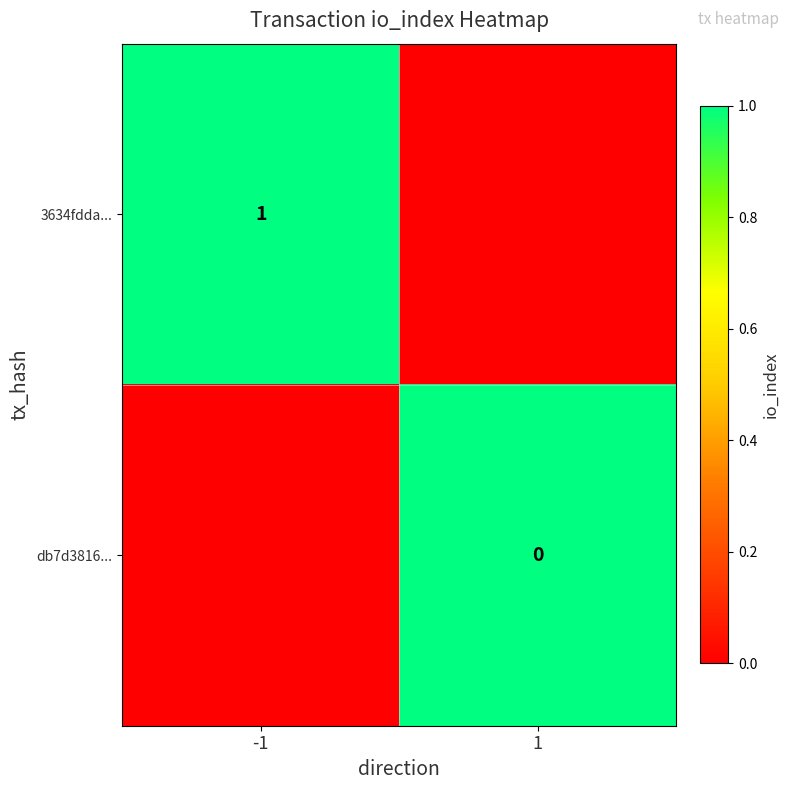

At which category is the sum across all series the highest?

-1